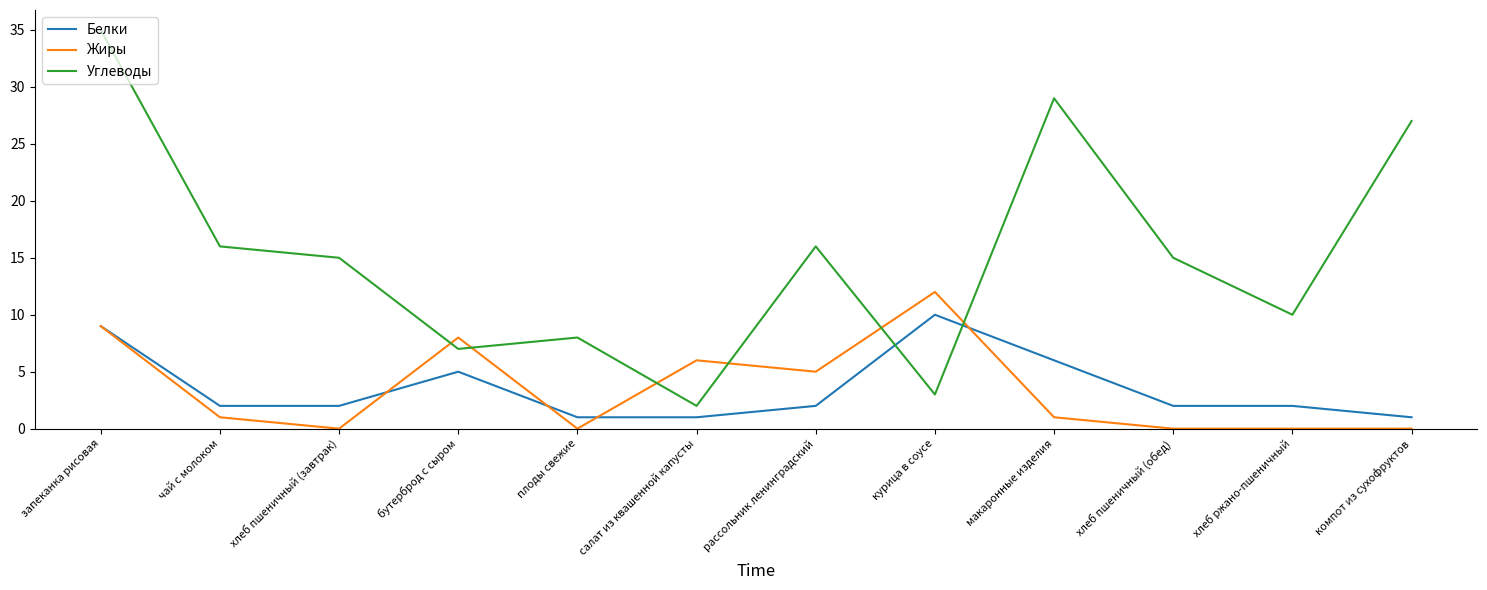

Does the chart display data point markers on the line(s)?

No